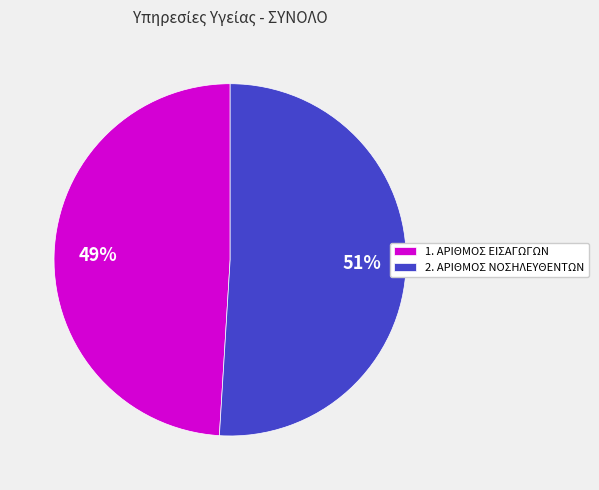

What percentage is the 1. ΑΡΙΘΜΟΣ ΕΙΣΑΓΩΓΩΝ slice, to the nearest percent?

49%